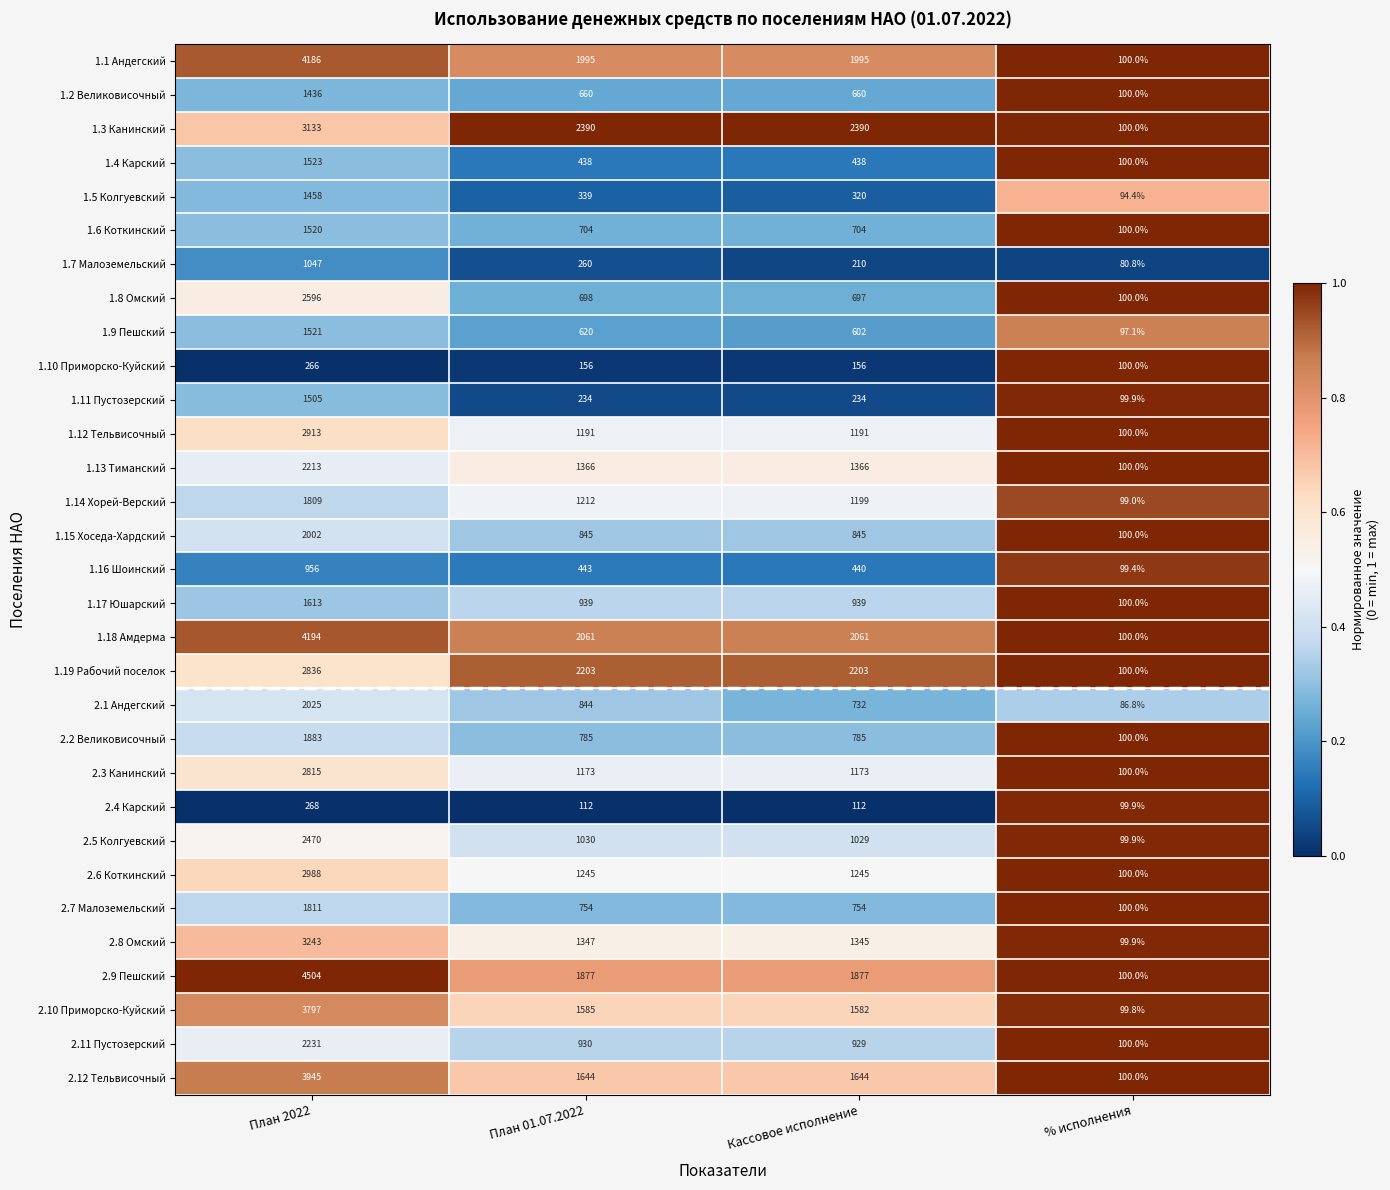

What is the sum of the 1.11 Пустозерский values at % исполнения and Кассовое исполнение?

333.9